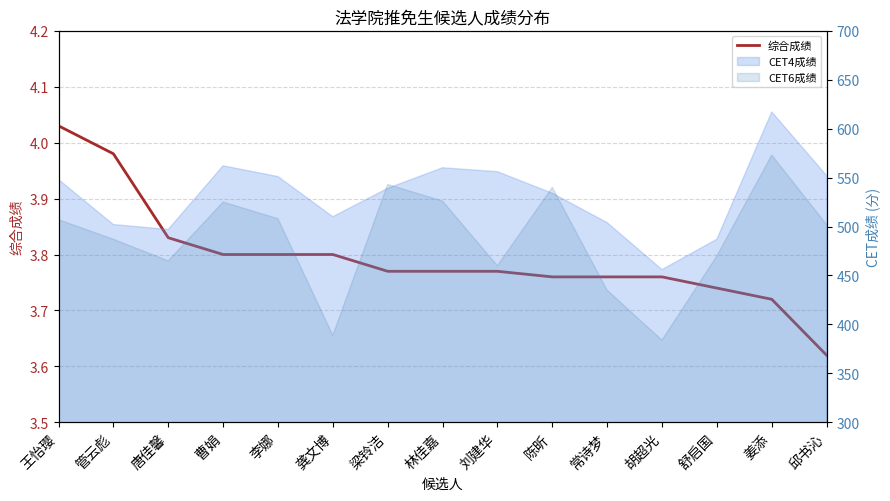

Approximately how many times larger is the value at 梁铃洁 compared to 李娜?

1.0